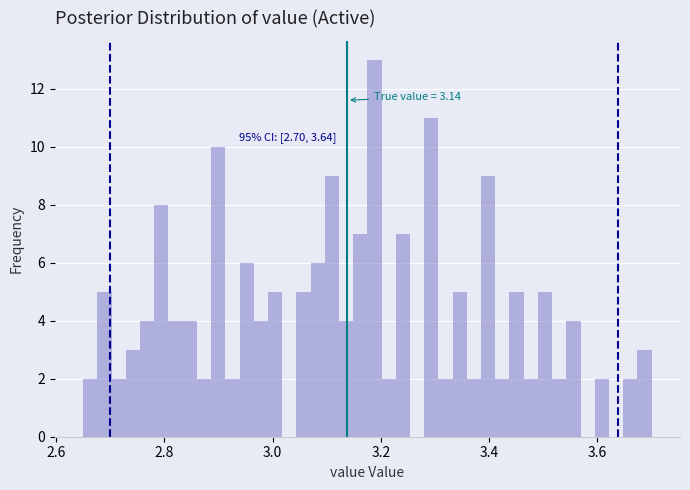

Read against the x-axis, roughly where is the centre of the tallest bar?

3.18